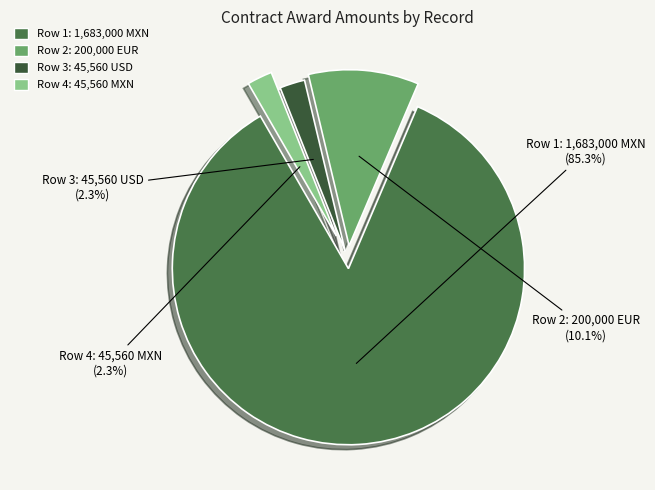

To the nearest percent, what is the difference between the largest and smallest slice percentages?

83%